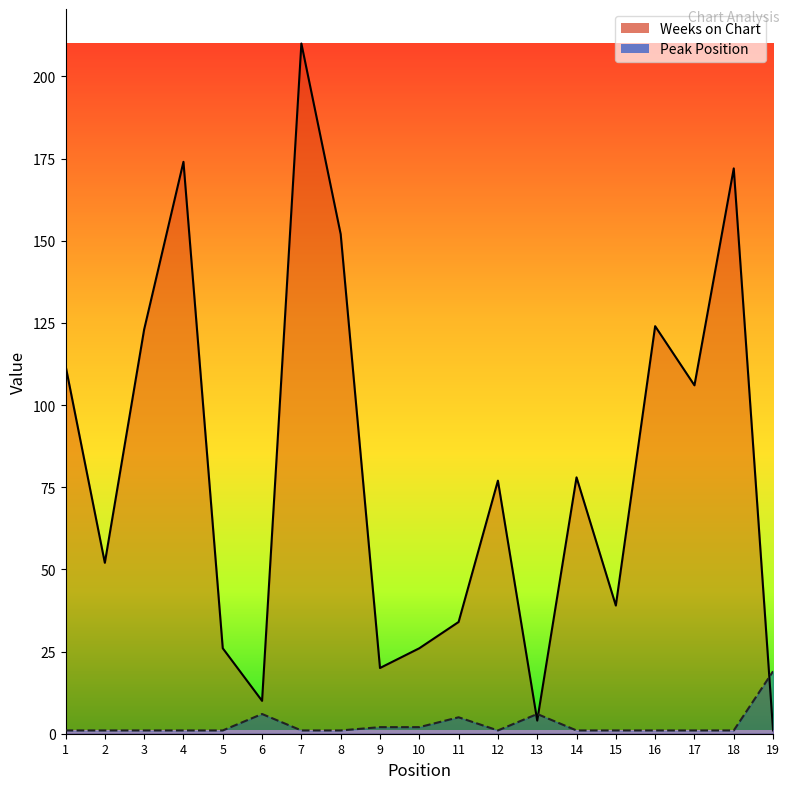

At which category is the sum across all series the highest?

7